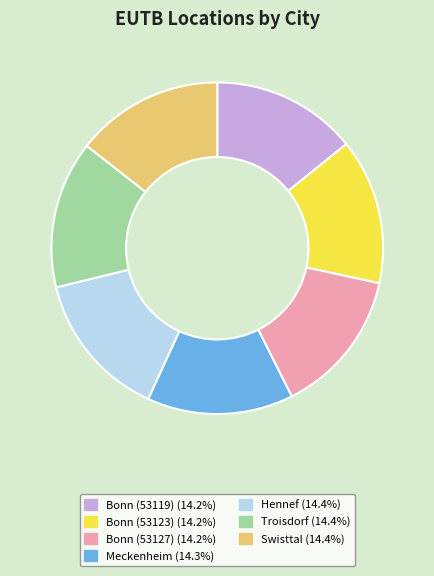

Is it true that Bonn (53127) is 8% of the pie?

False